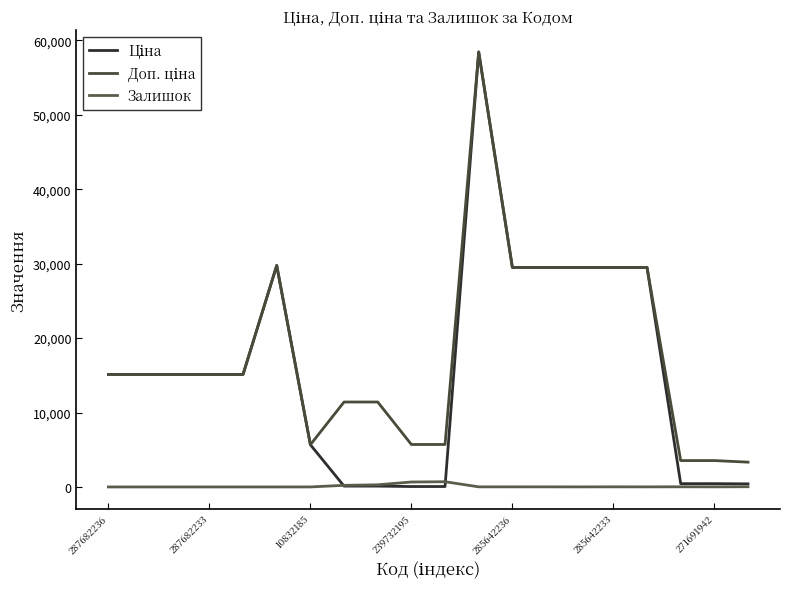

What is the sum of all Залишок values?

2021.0